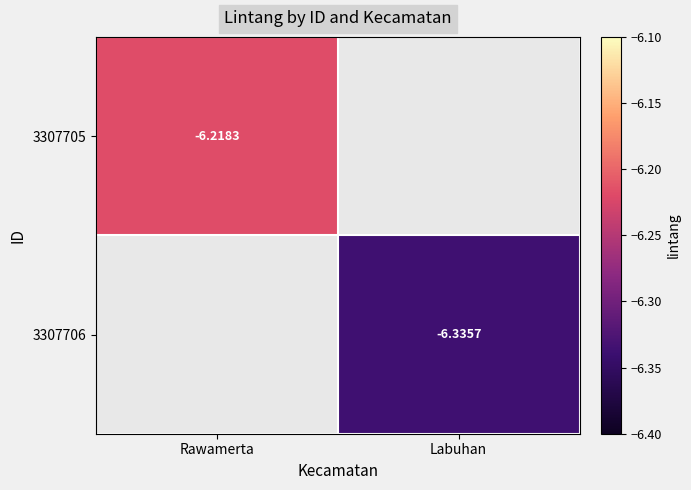

At which category does the chart reach its minimum across all series?

Labuhan